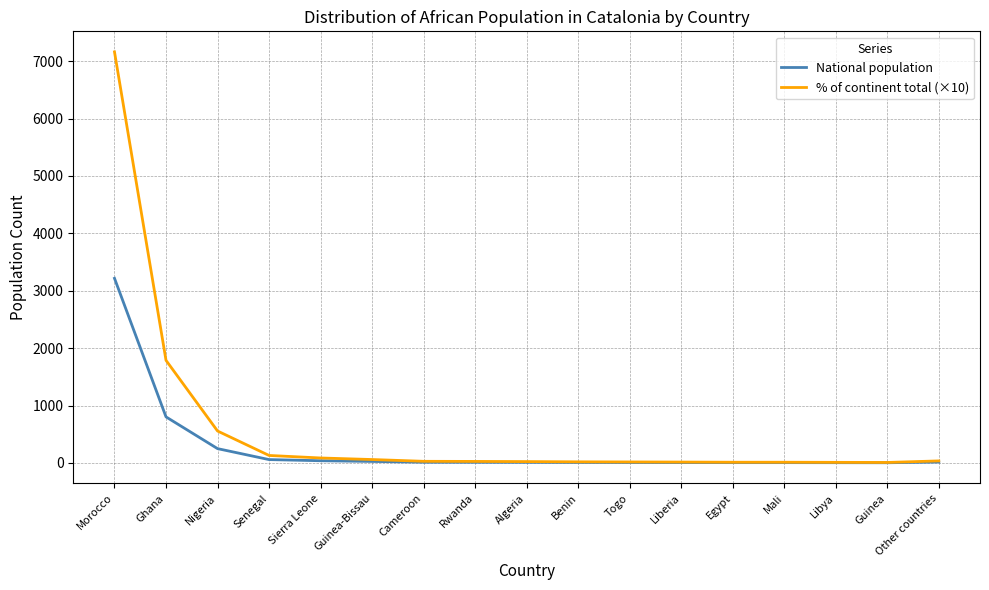

Count the number of categories in the chart.

17